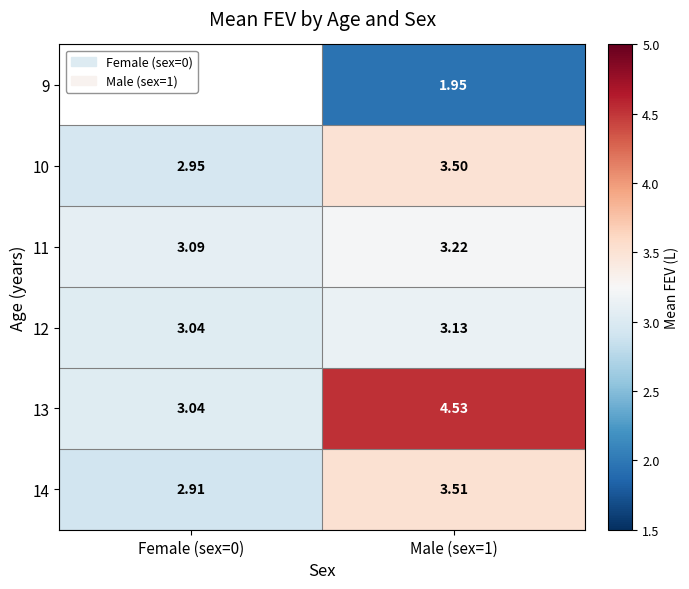

At which label does 10 first exceed 3?

Male (sex=1)